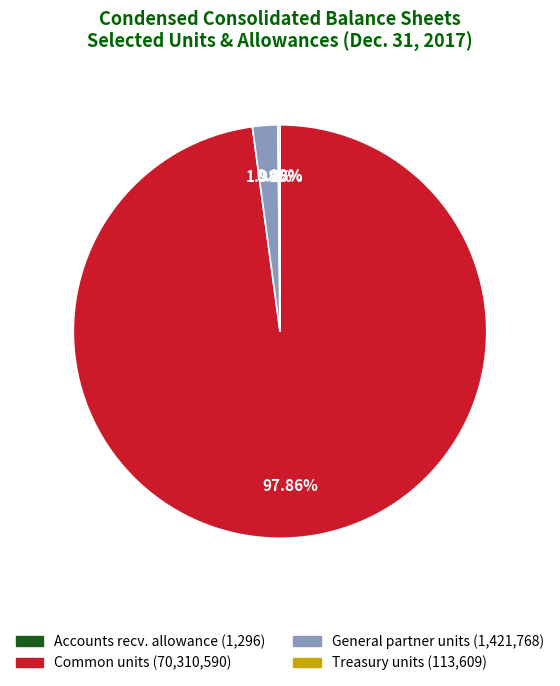

Does any single category account for the majority?

Yes